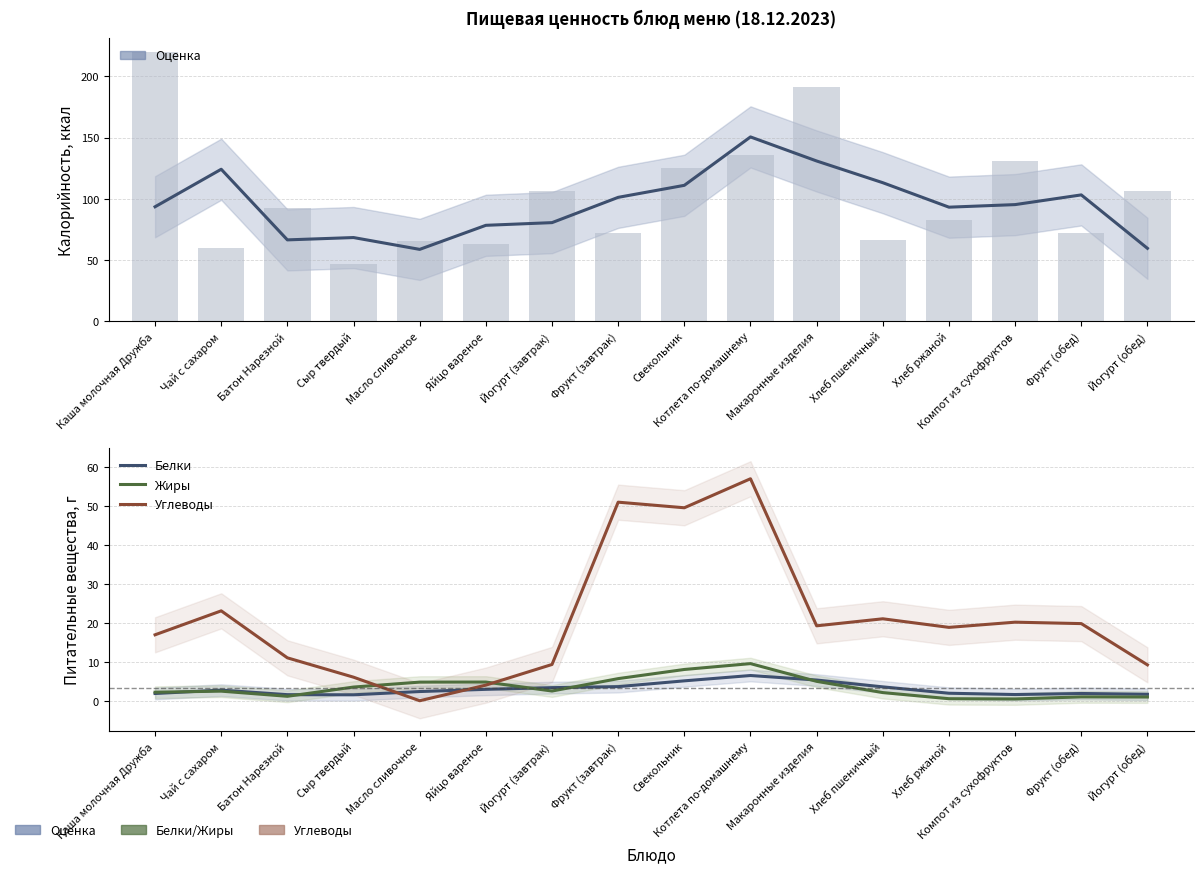

What is the value of the Углеводы bar at the 4th from the left?

6.2